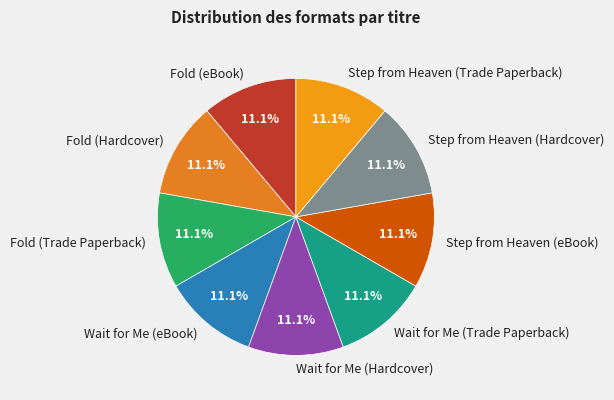

Is there a majority slice in this chart?

No